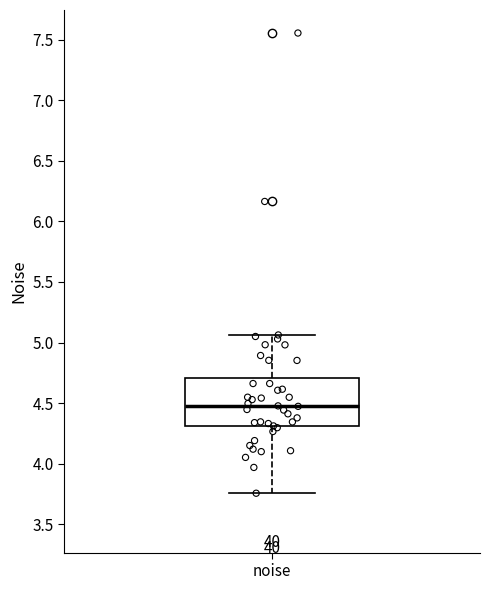

Where is the lower edge of the box for noise on the y-axis? The values are not printed on the chart, so give them approximately, as read against the axis.

4.30